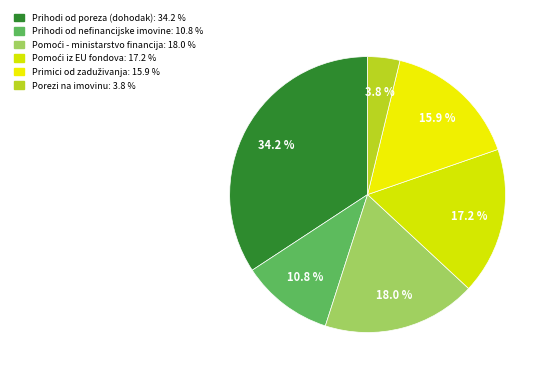

How many segments does this pie chart have?

6